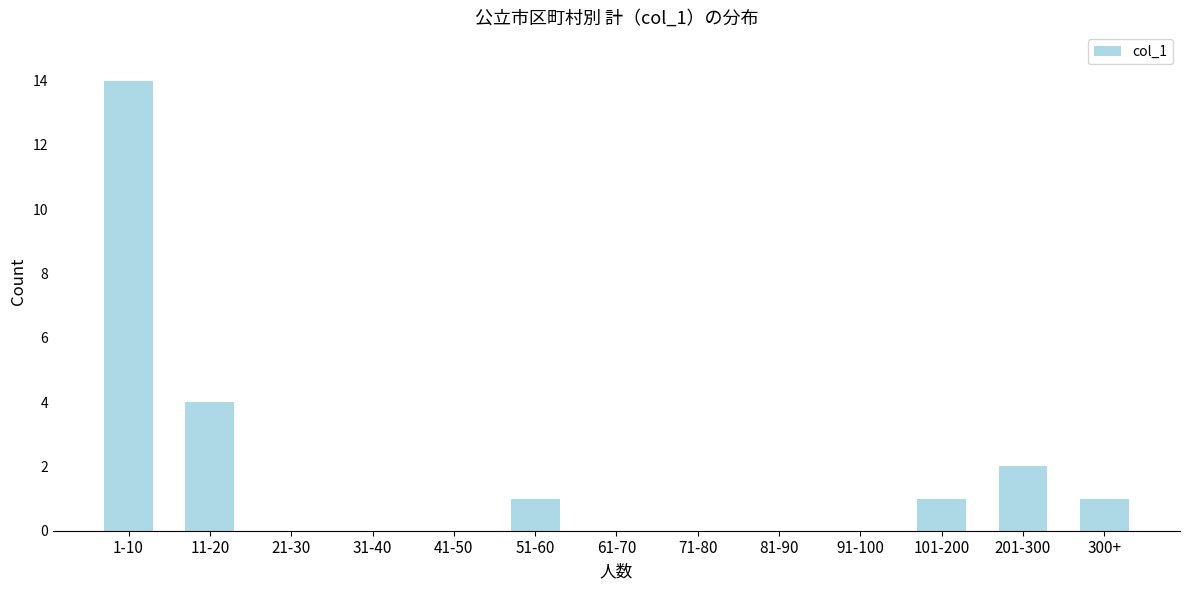

Reading right to left, transcribe all the data shown in this chart.

300+=1	201-300=2	101-200=1	91-100=0	81-90=0	71-80=0	61-70=0	51-60=1	41-50=0	31-40=0	21-30=0	11-20=4	1-10=14